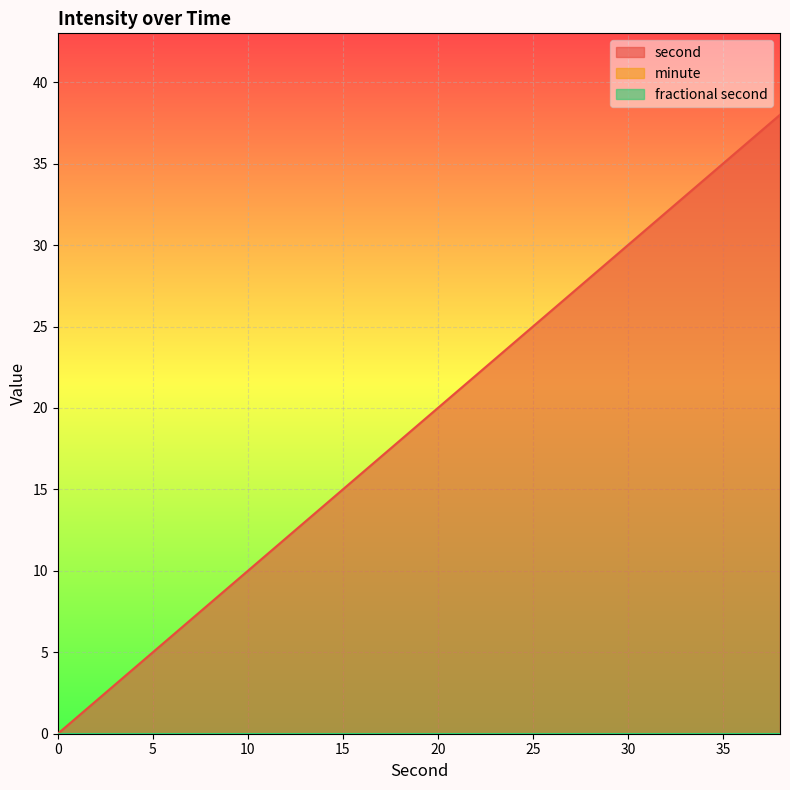

Reading left to right, what are all the values shown in this chart?

second: 0	2	4	6	8	10	12	14	16	18	20	22	24	26	28	30	32	34	36	38
minute: 0	0	0	0	0	0	0	0	0	0	0	0	0	0	0	0	0	0	0	0
fractional second: 0	0	0	0	0	0	0	0	0	0	0	0	0	0	0	0	0	0	0	0